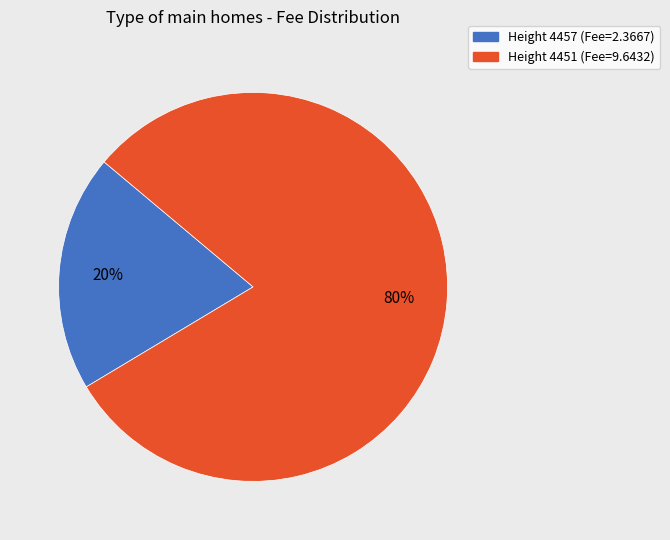

To the nearest percent, what is the average slice percentage?

50%